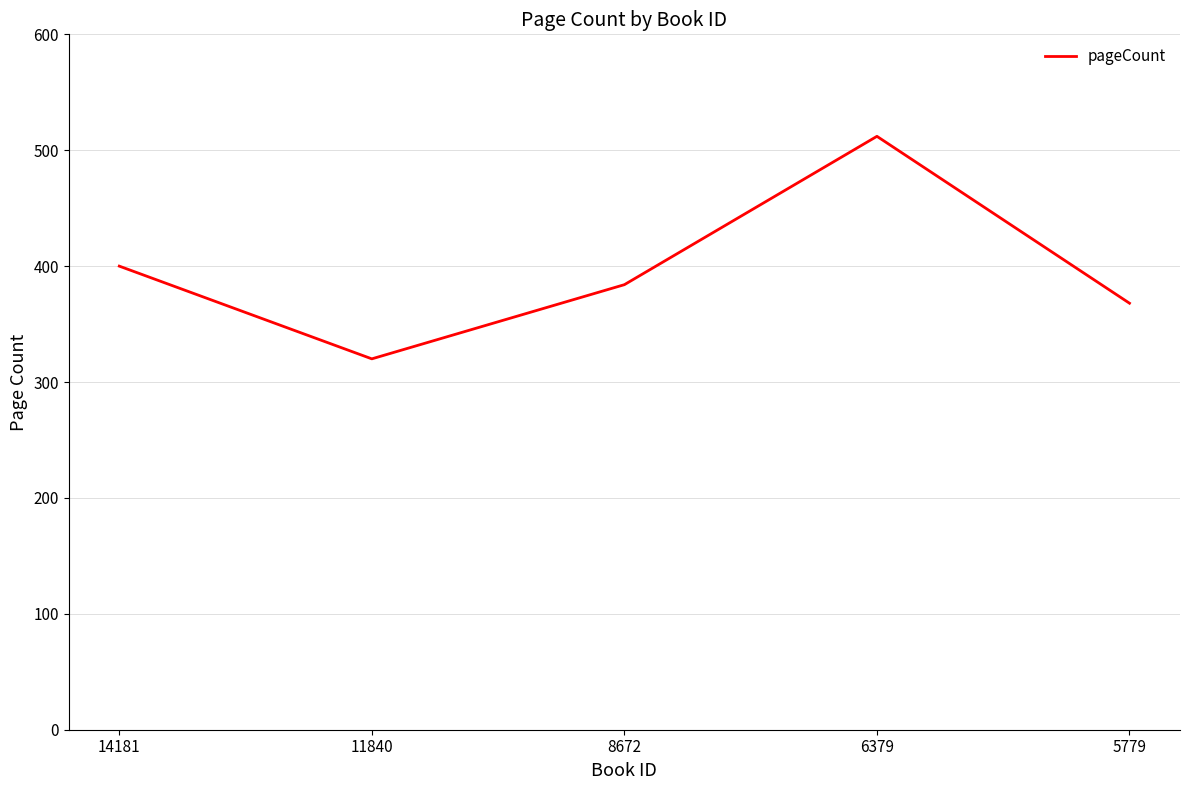

Rank the categories by value from highest to lowest.

6379, 14181, 8672, 5779, 11840